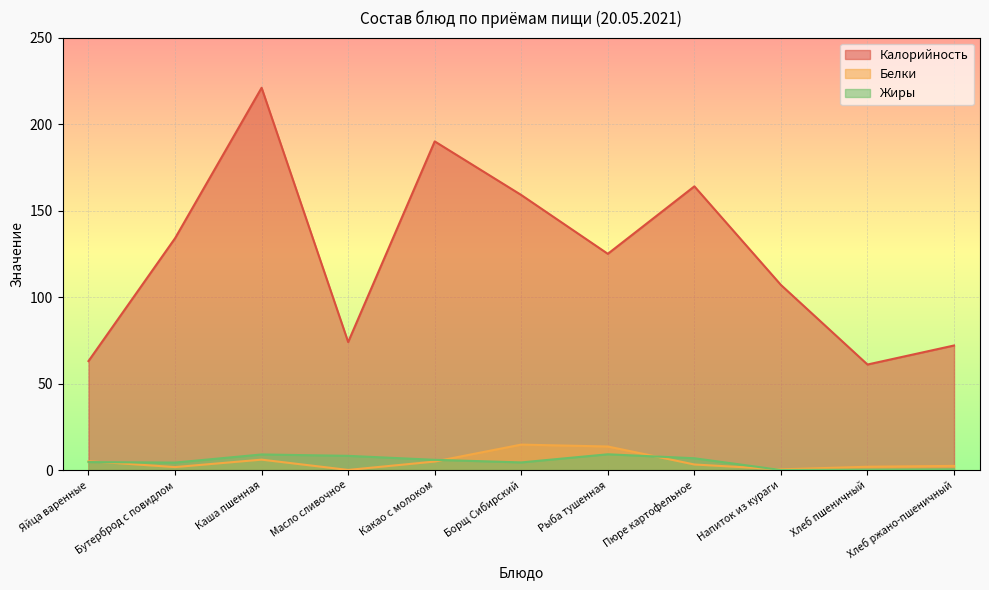

What is the sum of the Калорийность values at Масло сливочное and Яйца варенные?

137.0